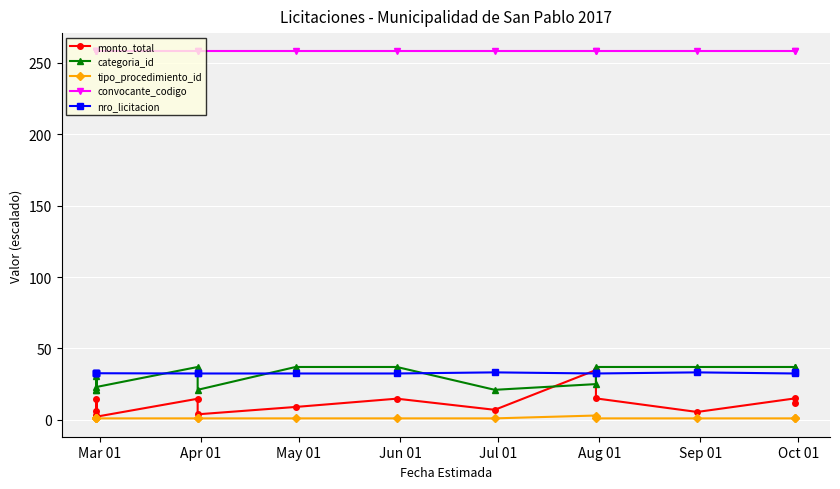

What is the label of the 11th point from the right?

Jun 01